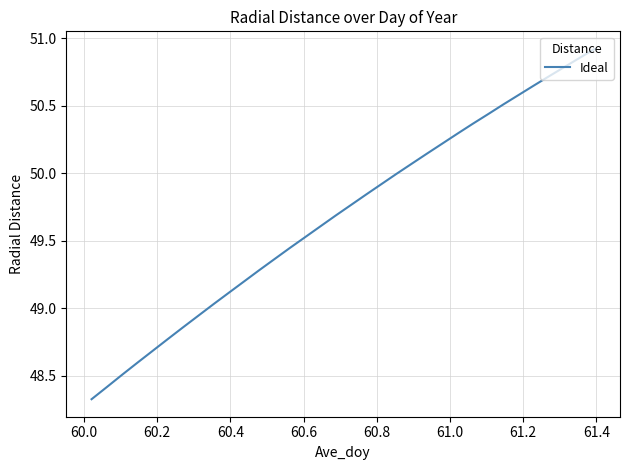

What is the minimum value shown in the chart?

48.3